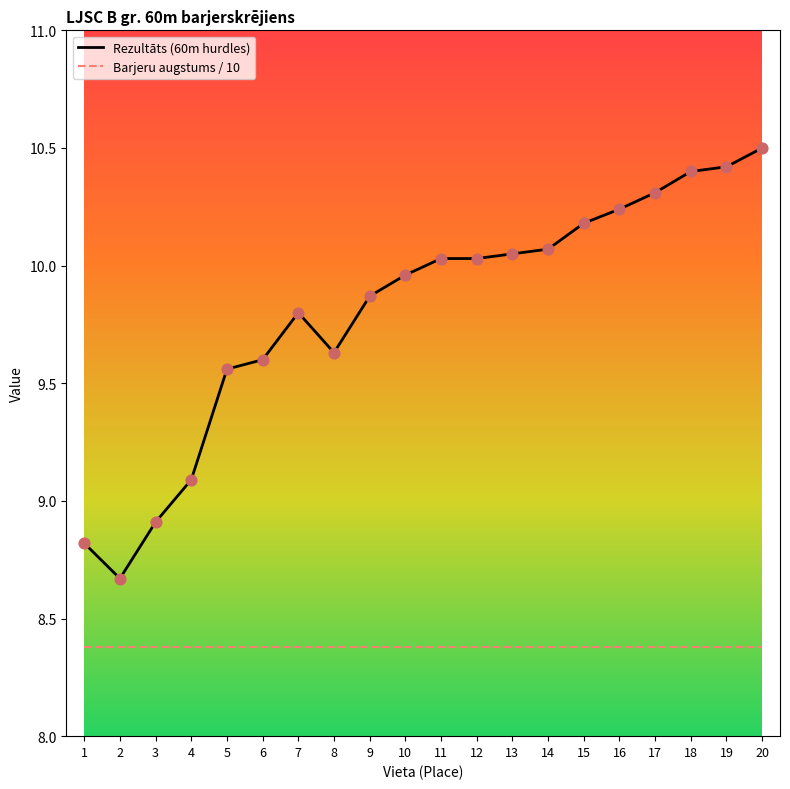

Which series has the widest spread of values?

Rezultāts (60m hurdles)